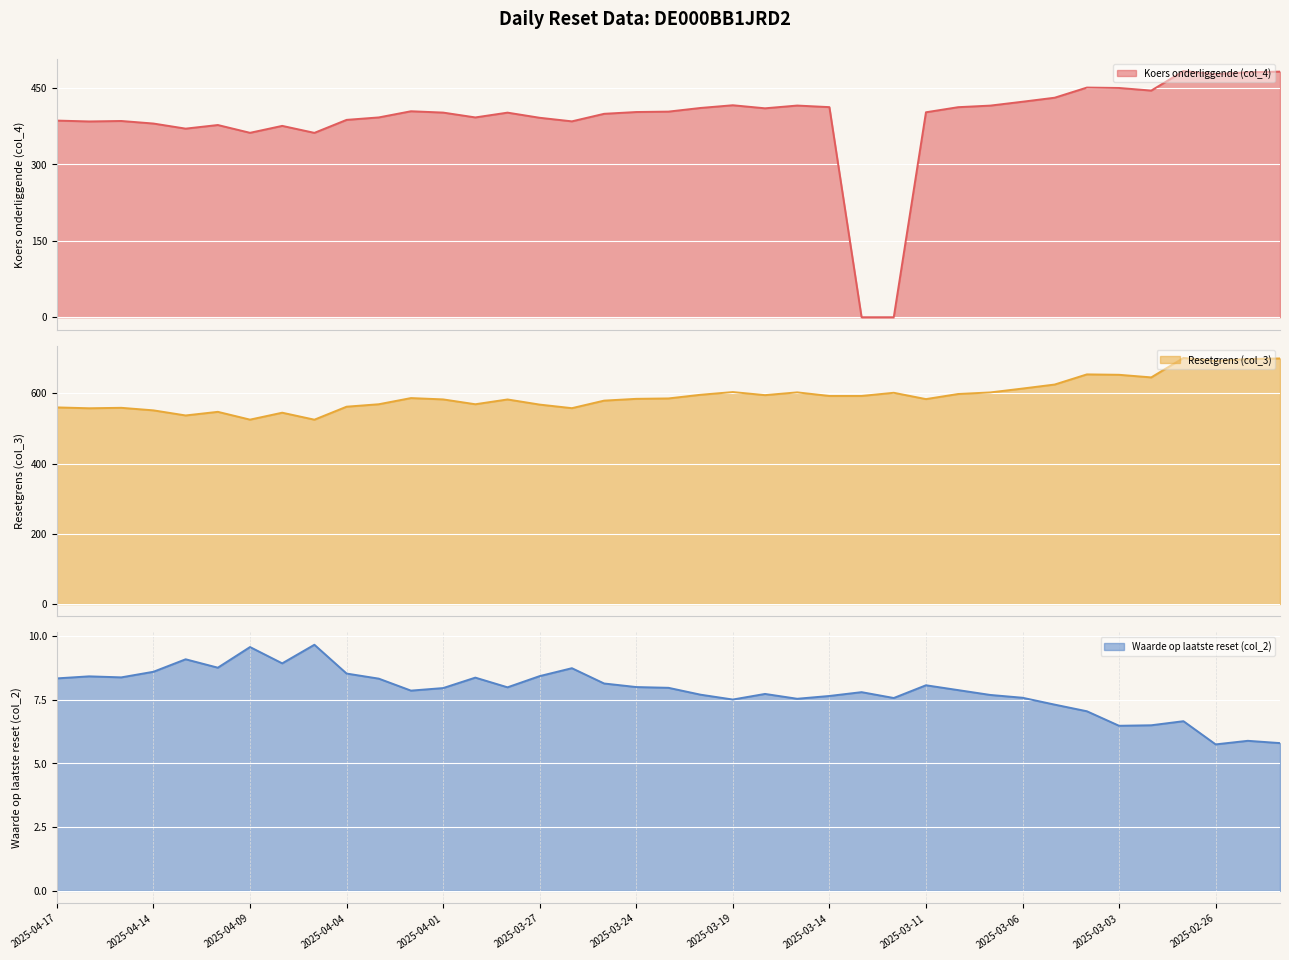

Is the value of Koers onderliggende (col_4) at 2025-03-11 greater than the value of Resetgrens (col_3) at 2025-03-18?

No